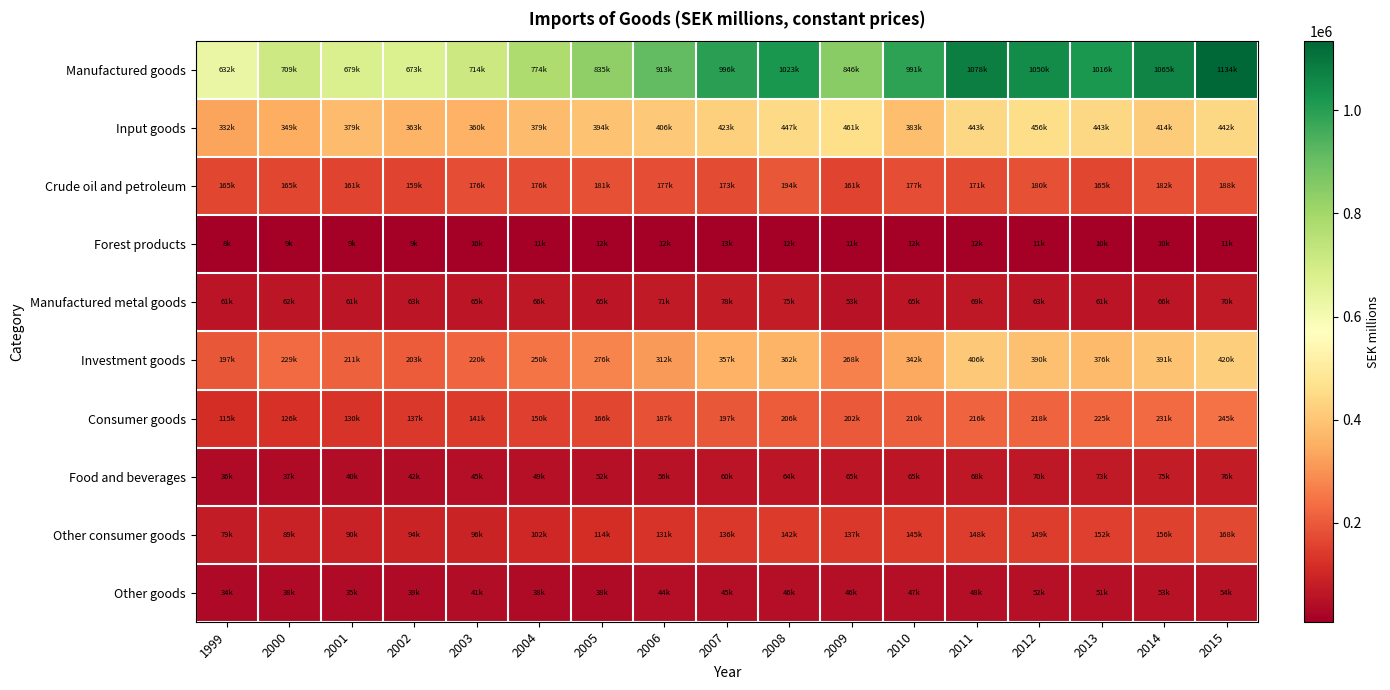

Between 2007 and 2014, which series saw the biggest shift?

Manufactured goods